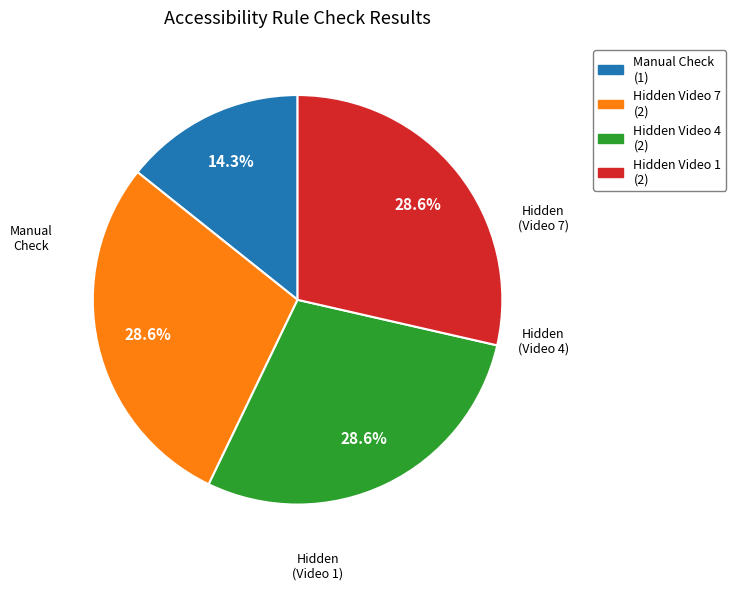

What is the ratio of the value at Manual Check (1) to the value at Hidden Video 1 (2)?

0.5